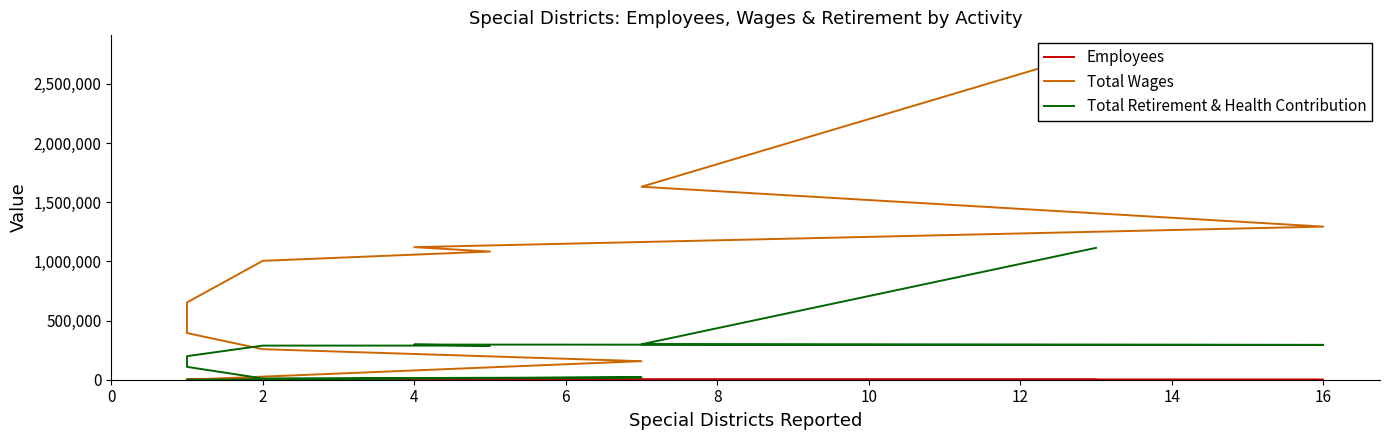

What is the maximum value for Employees?

199